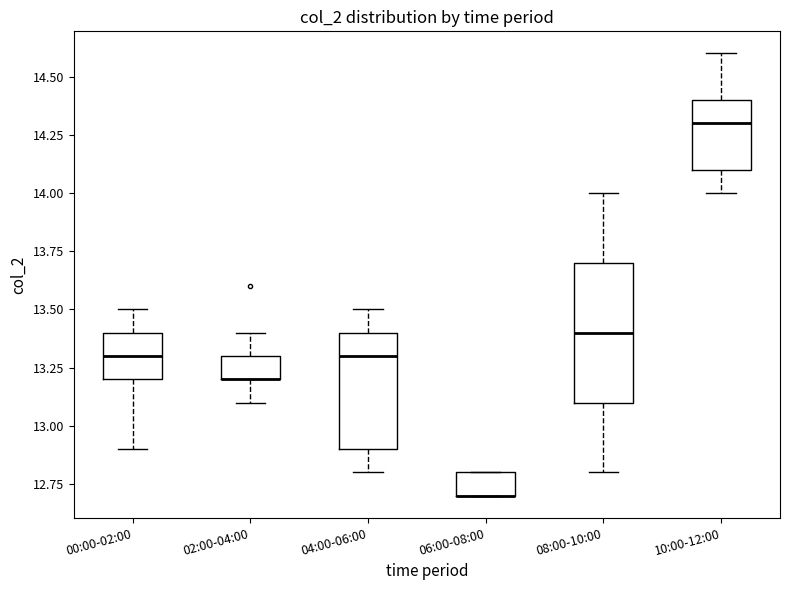

Reading left to right, read every box against the y-axis: the position of its median line, the range the box covers, and the ends of its whiskers. The values are not printed on the chart, so give them approximately, as read against the axis.

00:00-02:00: median 13.3, box 13.2 to 13.4, whiskers 12.9 to 13.5
02:00-04:00: median 13.2 (drawn on the box's lower edge), box 13.2 to 13.3, whiskers 13.1 to 13.4
04:00-06:00: median 13.3, box 12.9 to 13.4, whiskers 12.8 to 13.5
06:00-08:00: median 12.7 (drawn on the box's lower edge), box 12.7 to 12.8, whiskers 12.7 to 12.8
08:00-10:00: median 13.4, box 13.1 to 13.7, whiskers 12.8 to 14.0
10:00-12:00: median 14.3, box 14.1 to 14.4, whiskers 14.0 to 14.6